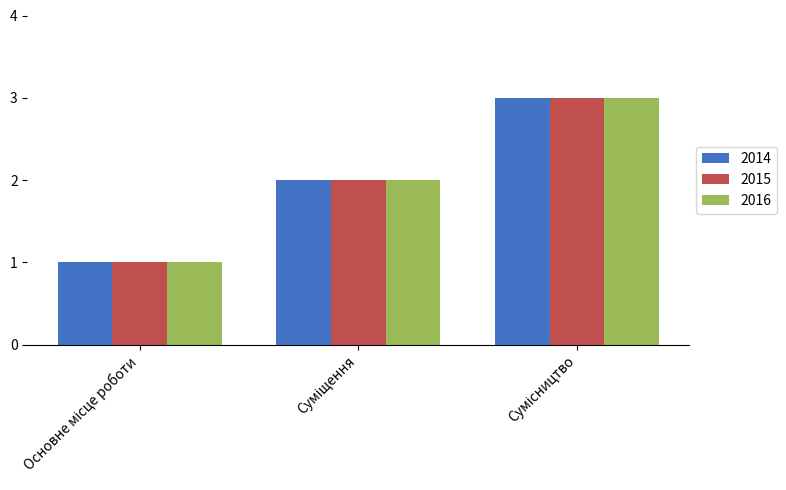

What is the maximum value for 2016?

3